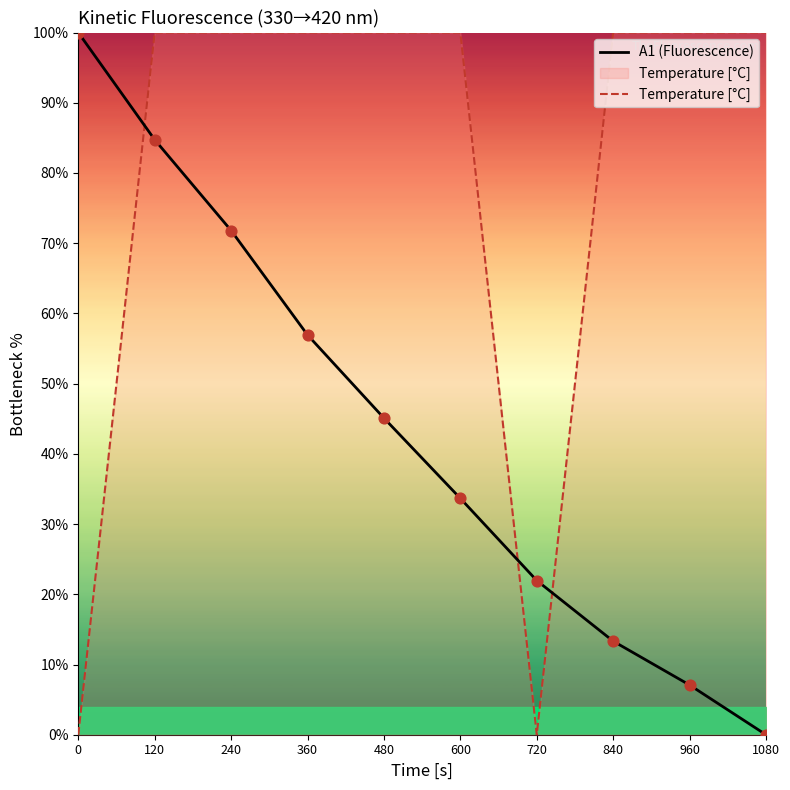

Which series contains the lowest Y value?

A1 (Fluorescence)